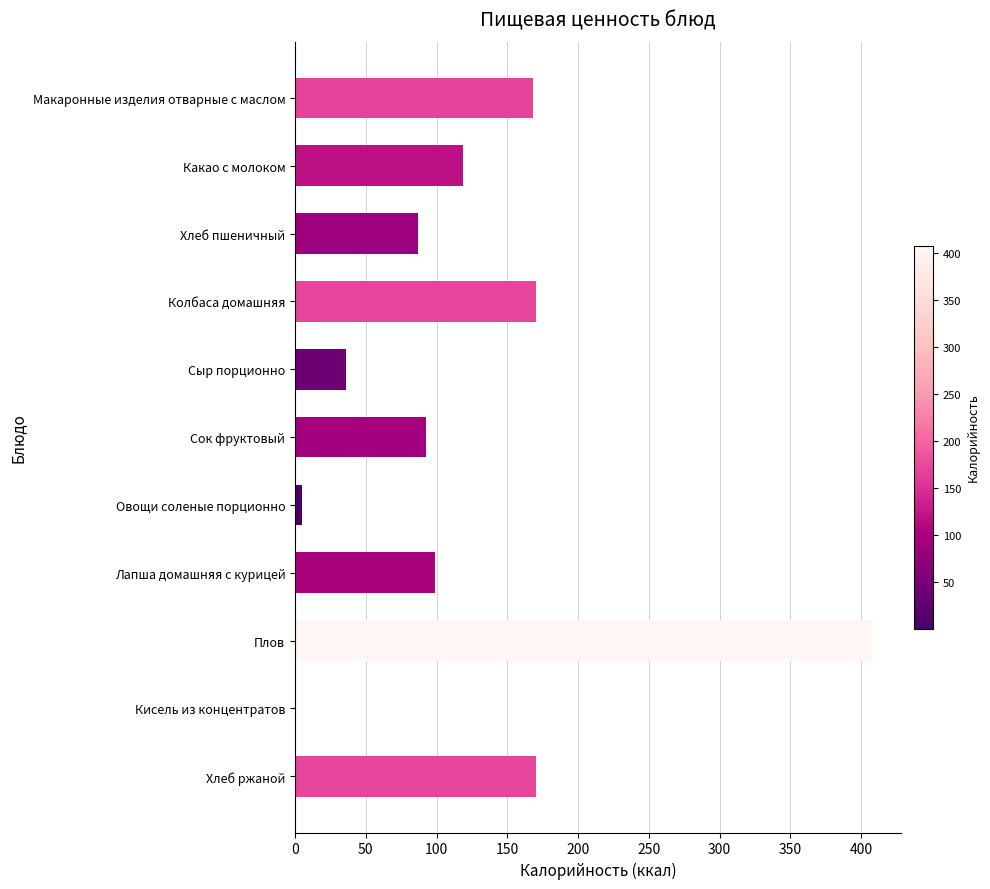

Which category has the highest value across all series?

Плов